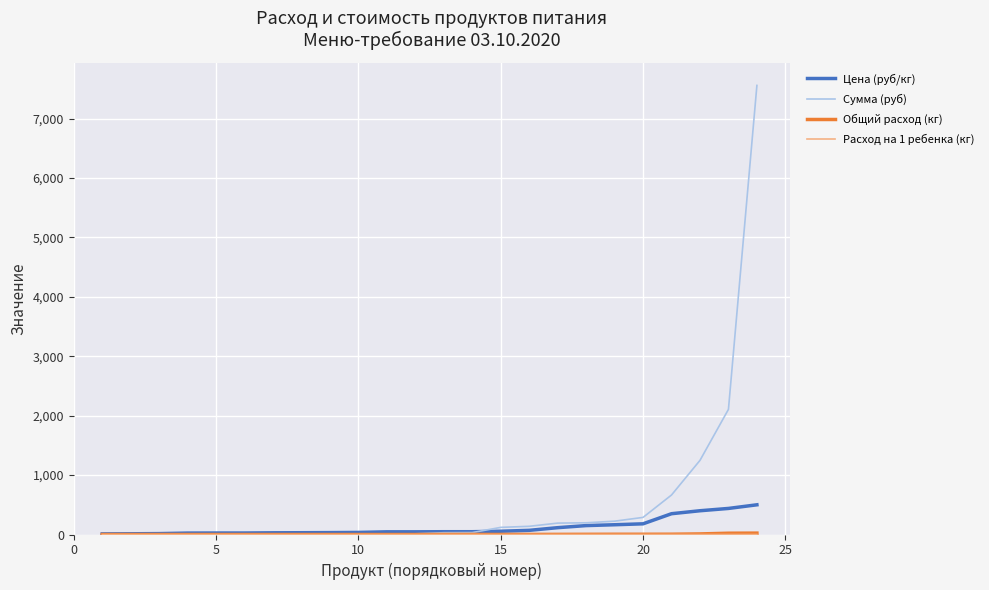

Which series has the widest spread of values?

Сумма (руб)